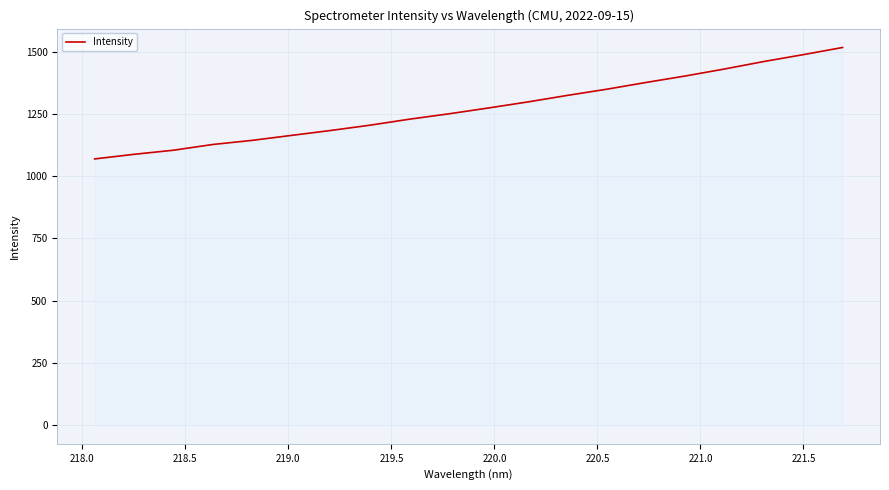

What is the average value?

1275.0